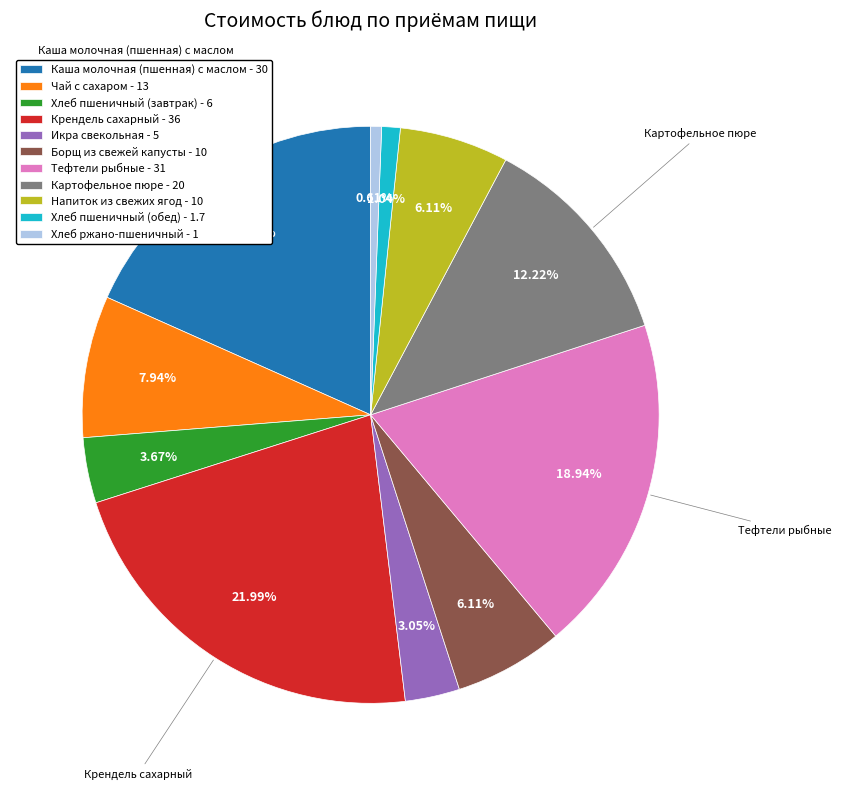

To the nearest percent, what is the average slice percentage?

9%